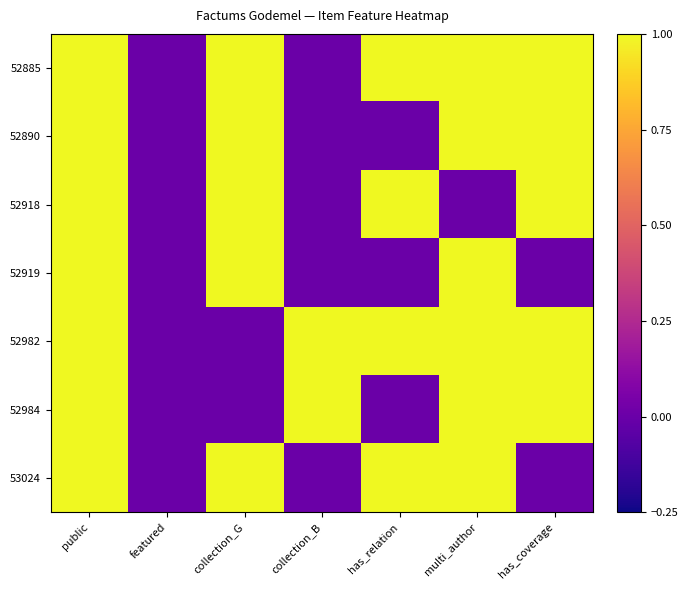

List the series in order of their peak value, highest first.

52885, 52890, 52918, 52919, 52982, 52984, 53024